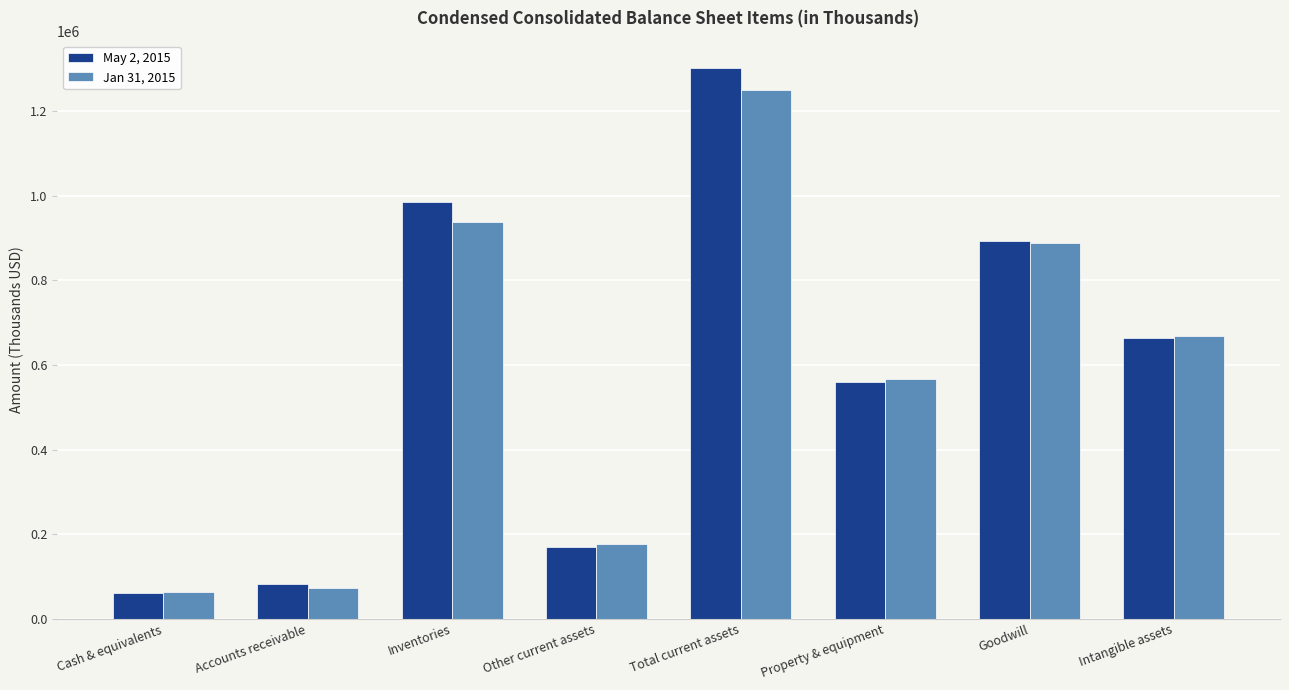

What is the sum of all Jan 31, 2015 values?

4621143